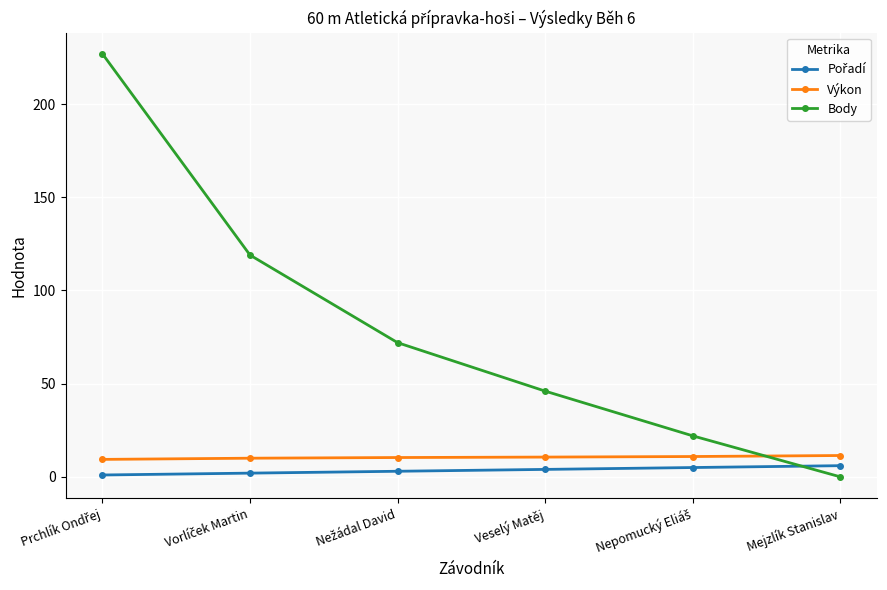

What is the sum of all Výkon values?

62.7